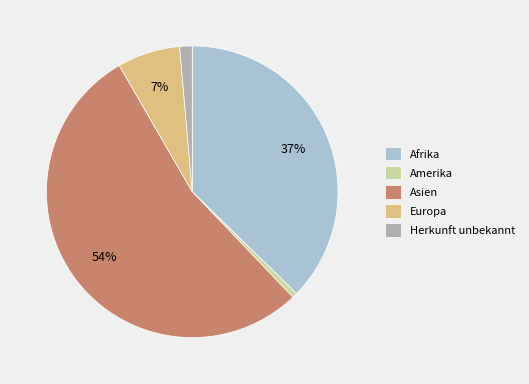

To the nearest percent, what is the average slice percentage?

20%